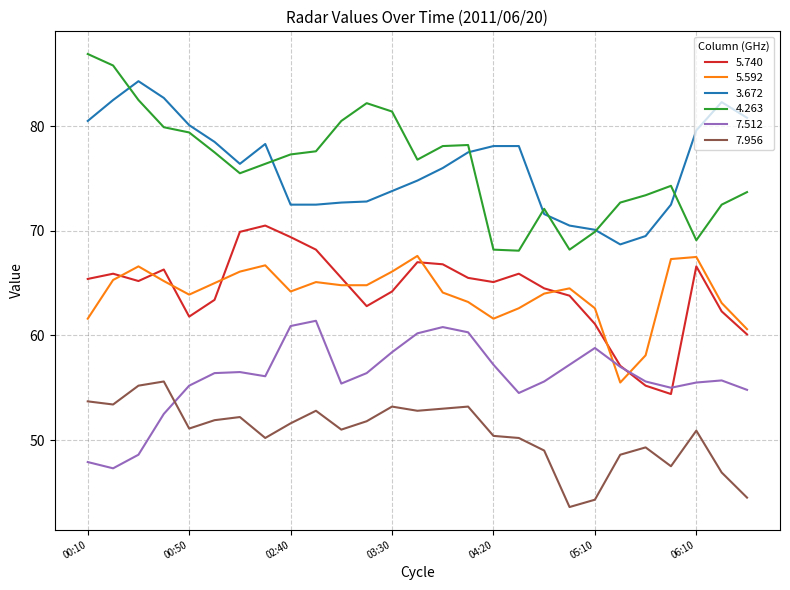

At how many categories does at least one series exceed 82?

6